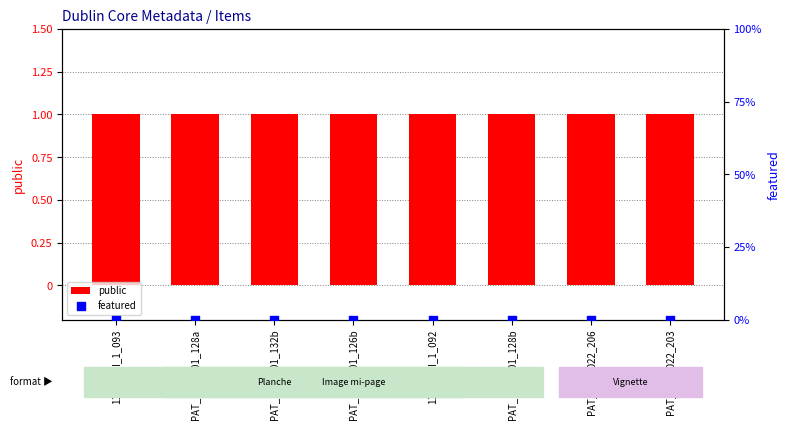

Which series has the widest spread of Y values?

public